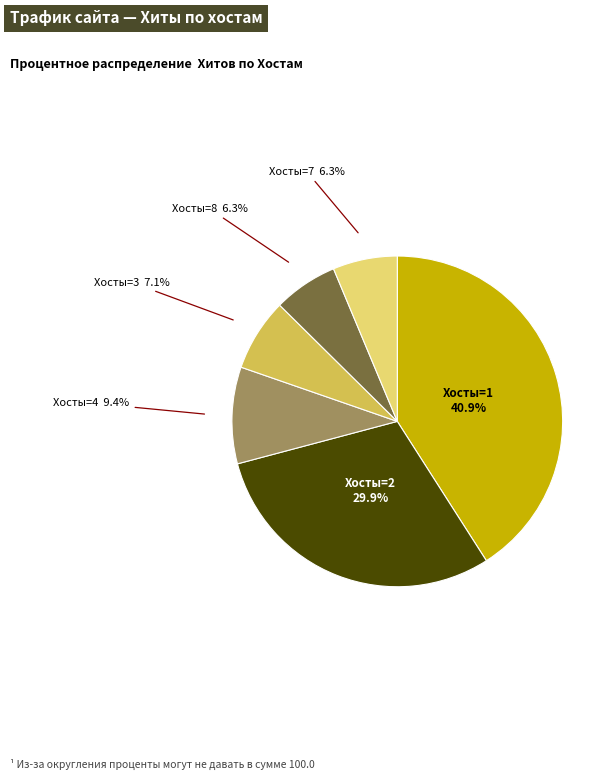

Is there a majority slice in this chart?

No